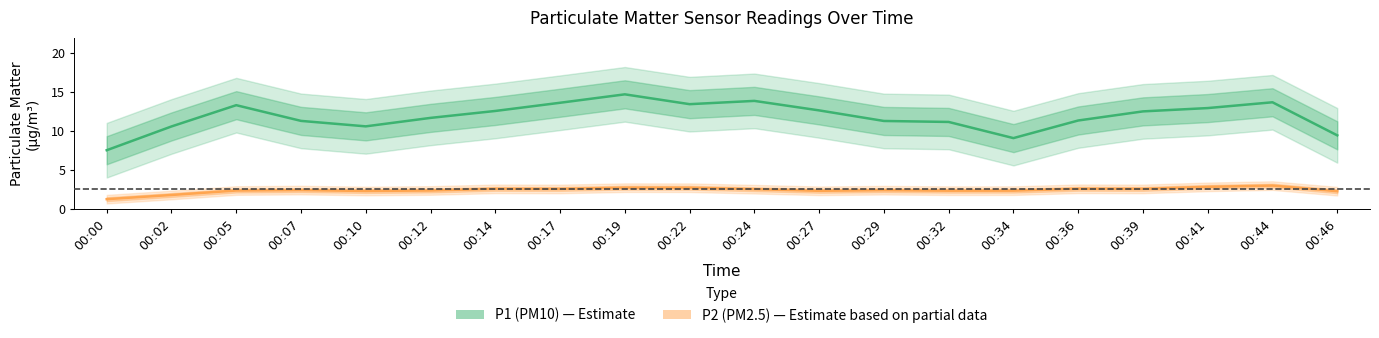

What are all the series names shown in the legend?

P1 (PM10), P2 (PM2.5)